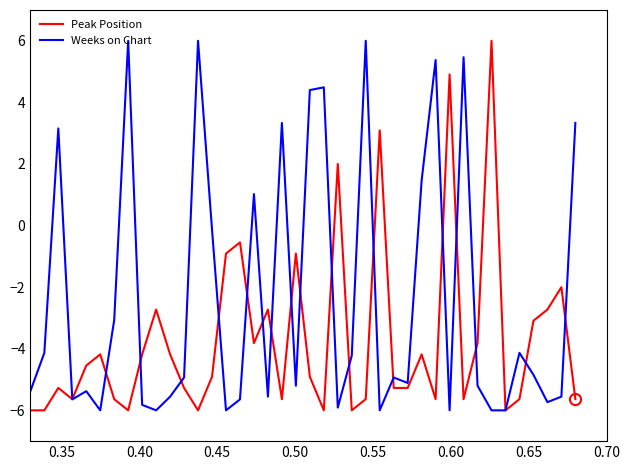

Which series has the largest total across all categories?

Weeks on Chart